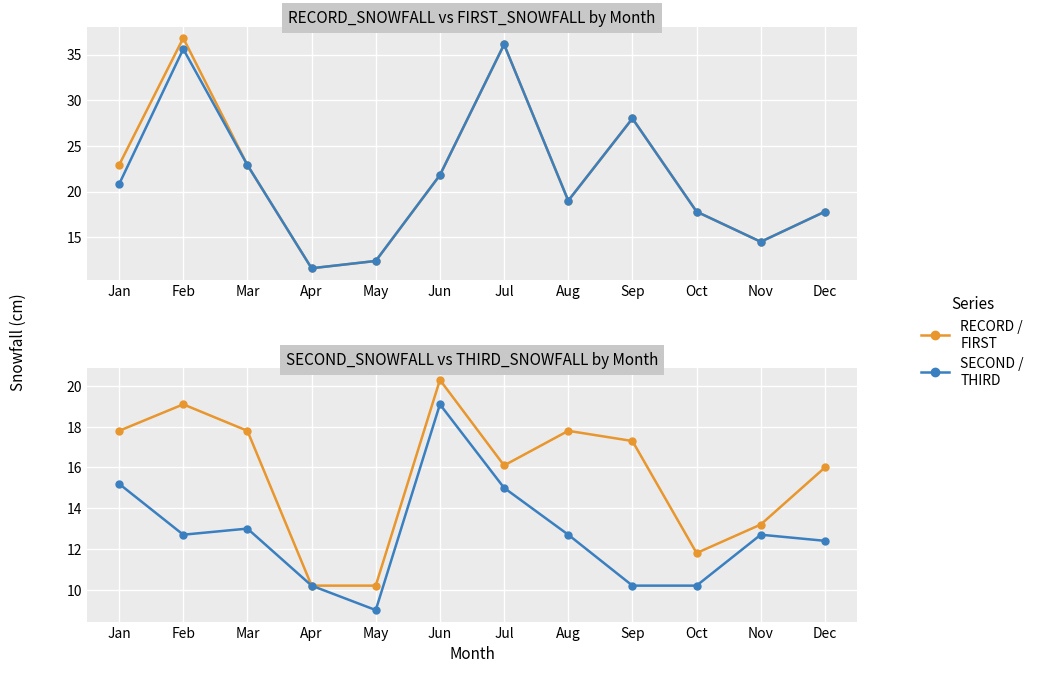

Reading left to right, list all the values displayed in this chart.

RECORD_SNOWFALL: Jan=22.9	Feb=36.8	Mar=22.9	Apr=11.6	May=12.4	Jun=21.8	Jul=36.1	Aug=19.0	Sep=28.0	Oct=17.8	Nov=14.5	Dec=17.8
FIRST_SNOWFALL: Jan=20.8	Feb=35.6	Mar=22.9	Apr=11.6	May=12.4	Jun=21.8	Jul=36.1	Aug=19.0	Sep=28.0	Oct=17.8	Nov=14.5	Dec=17.8
SECOND_SNOWFALL: Jan=17.8	Feb=19.1	Mar=17.8	Apr=10.2	May=10.2	Jun=20.3	Jul=16.1	Aug=17.8	Sep=17.3	Oct=11.8	Nov=13.2	Dec=16.0
THIRD_SNOWFALL: Jan=15.2	Feb=12.7	Mar=13.0	Apr=10.2	May=9.0	Jun=19.1	Jul=15.0	Aug=12.7	Sep=10.2	Oct=10.2	Nov=12.7	Dec=12.4